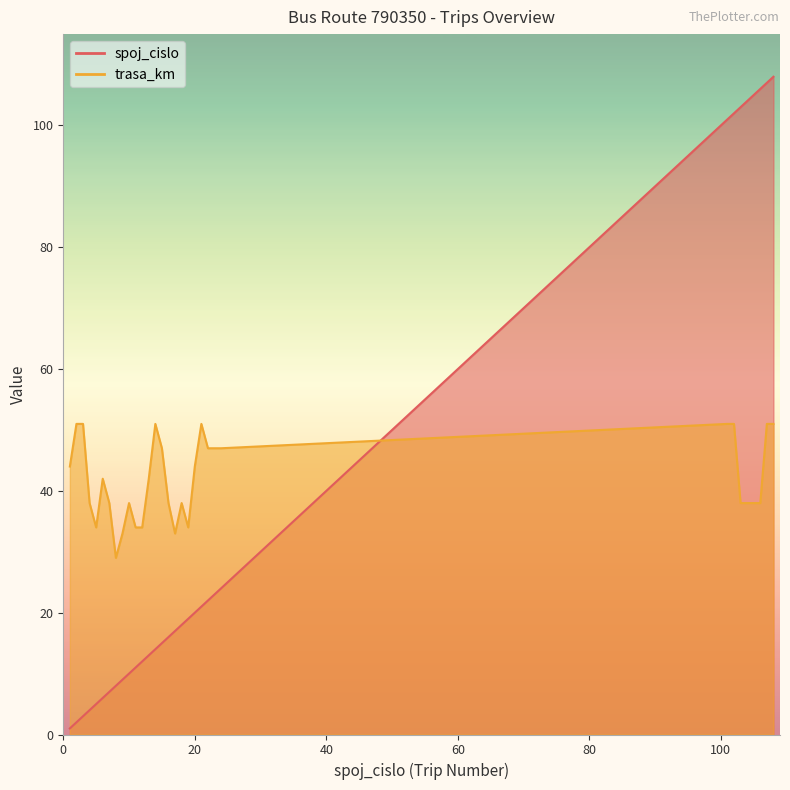

How many lines are shown in the chart?

2